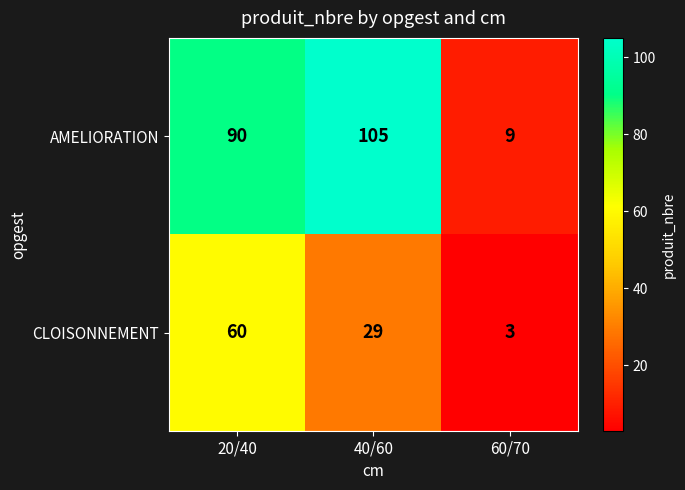

What is the spread (max minus min) of values at 60/70?

6